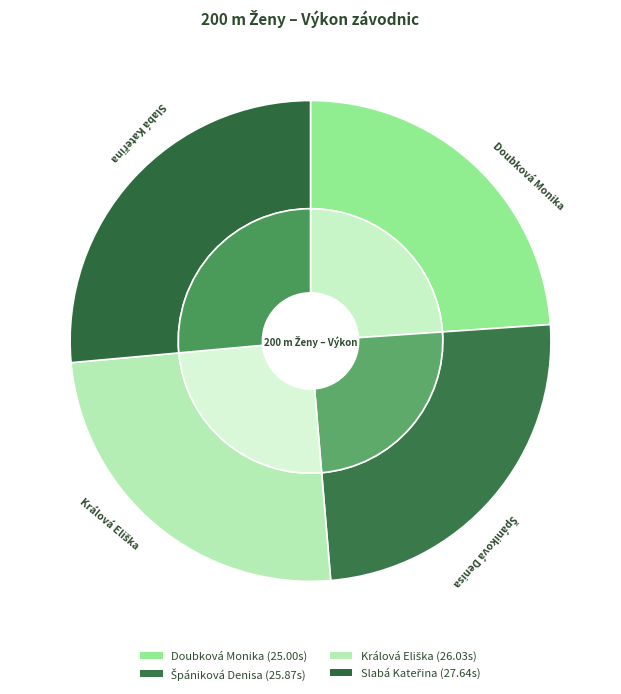

Is it true that Králová Eliška is 25% of the pie?

True